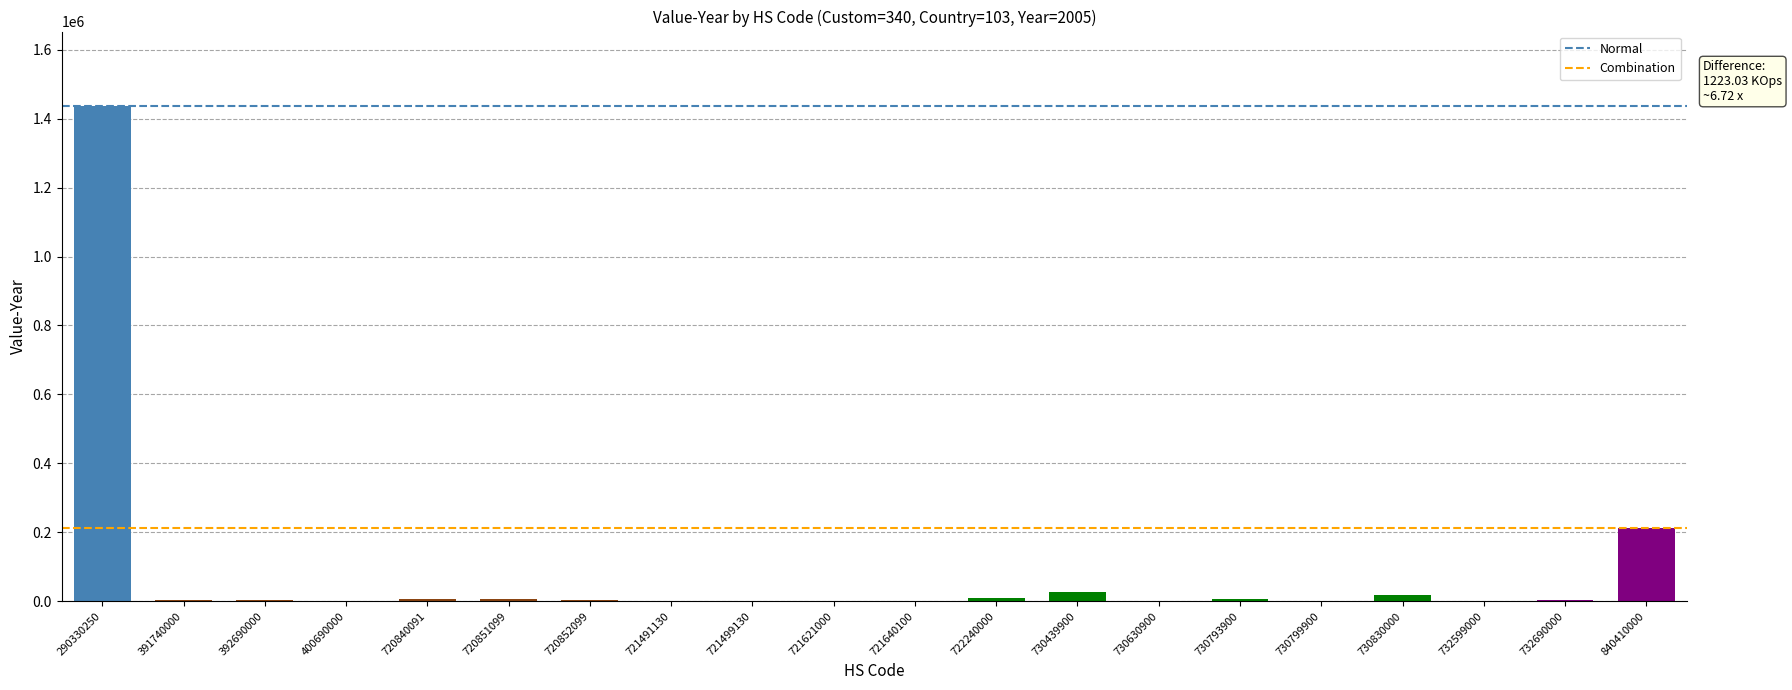

What is the greatest value displayed?

1436986